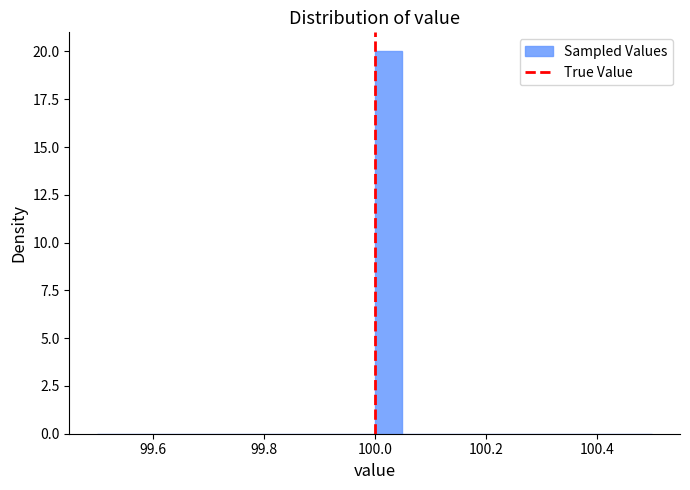

Around what value on the x-axis is the tallest bar? Give the approximate position of its centre, as read against the axis.

100.02